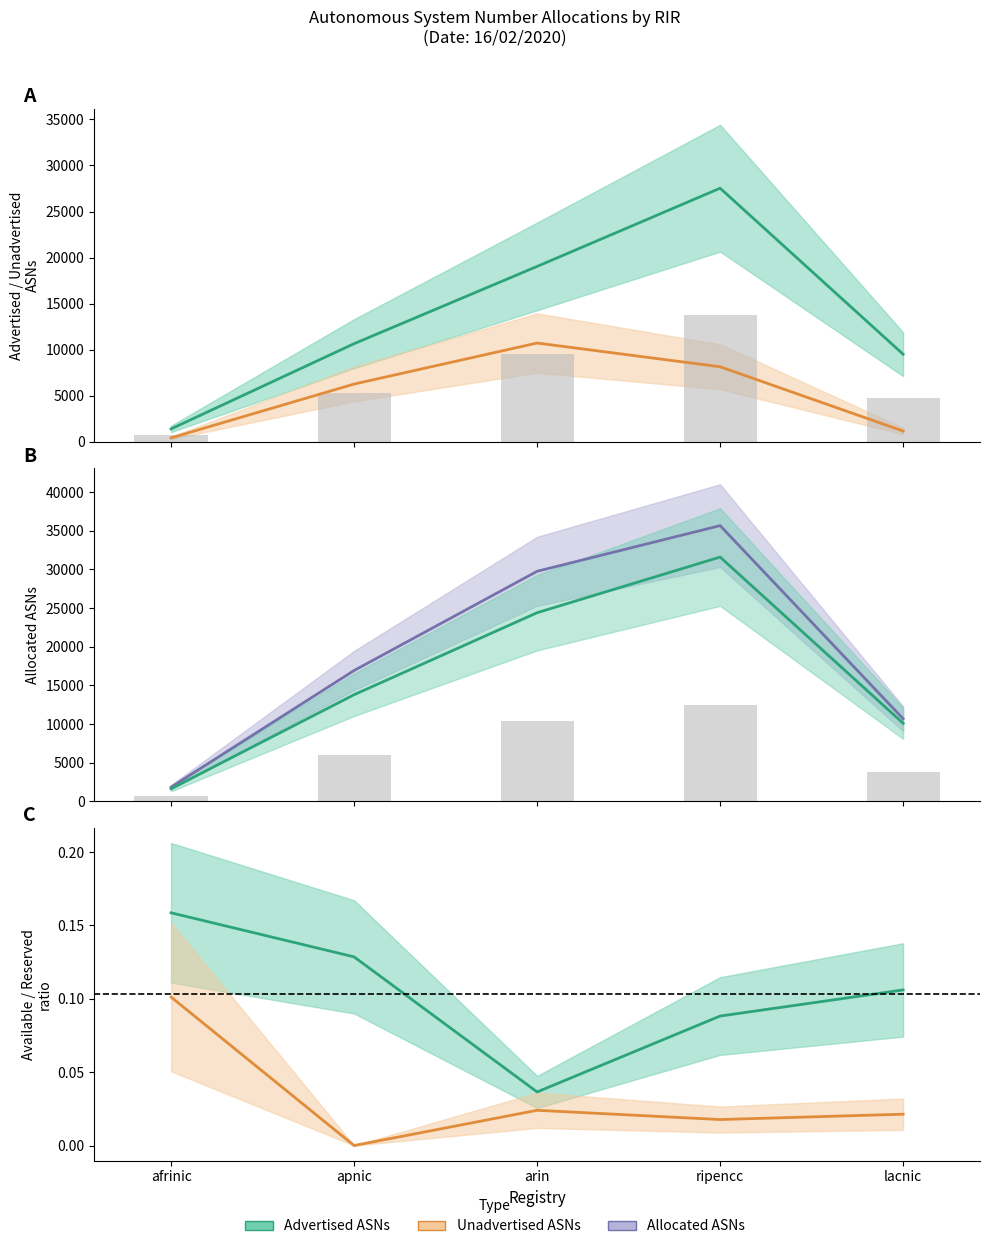

Reading left to right, list all the values displayed in this chart.

Advertised ASNs: 1400	10652	19039	27529	9506
Unadvertised ASNs: 427	6268	10722	8144	1165
Allocated ASNs: 1827	16920	29761	35673	10671